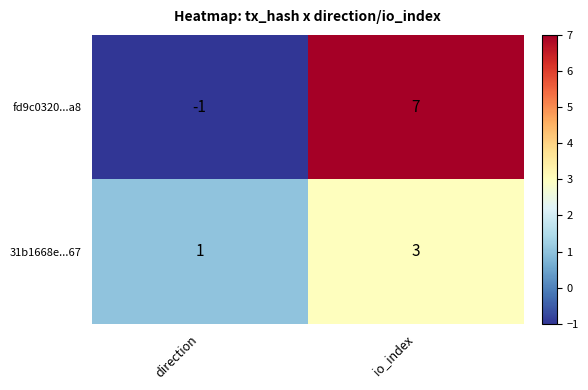

What is the approximate value of 31b1668e...67 at io_index?

3